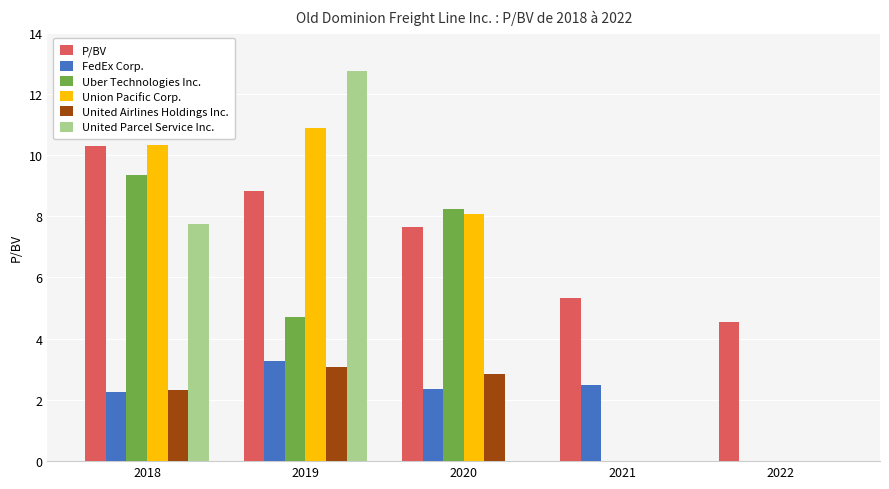

What is the approximate value of P/BV at 2022?

4.6